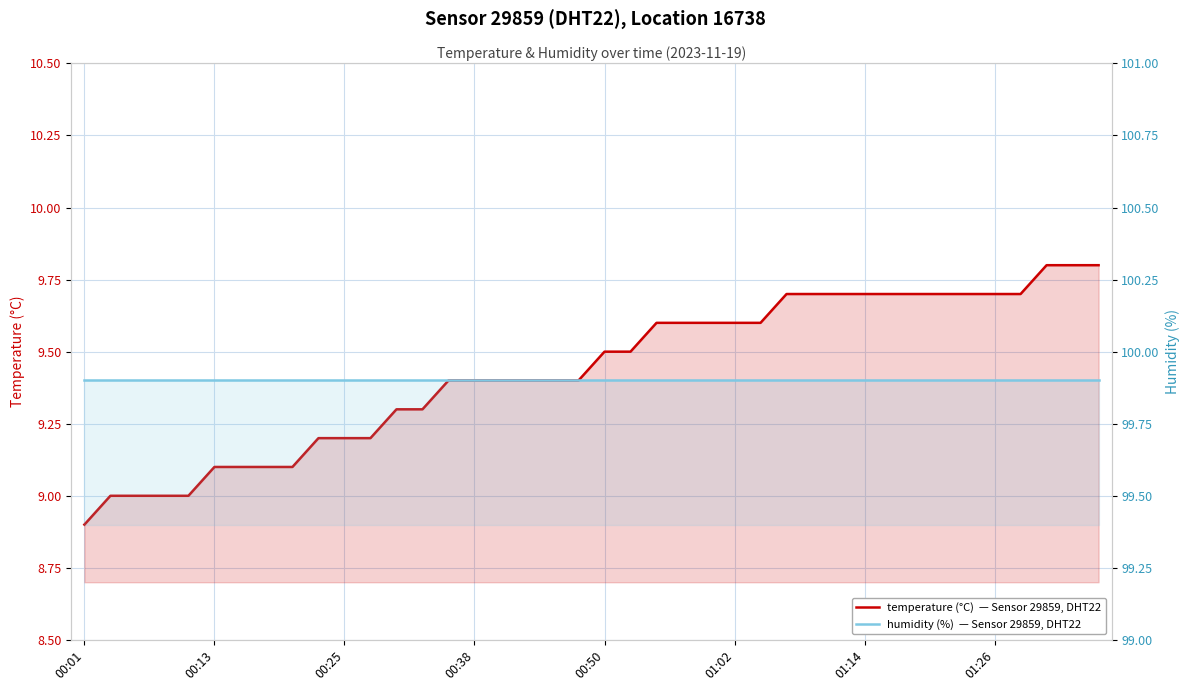

Which series has the largest total across all categories?

humidity